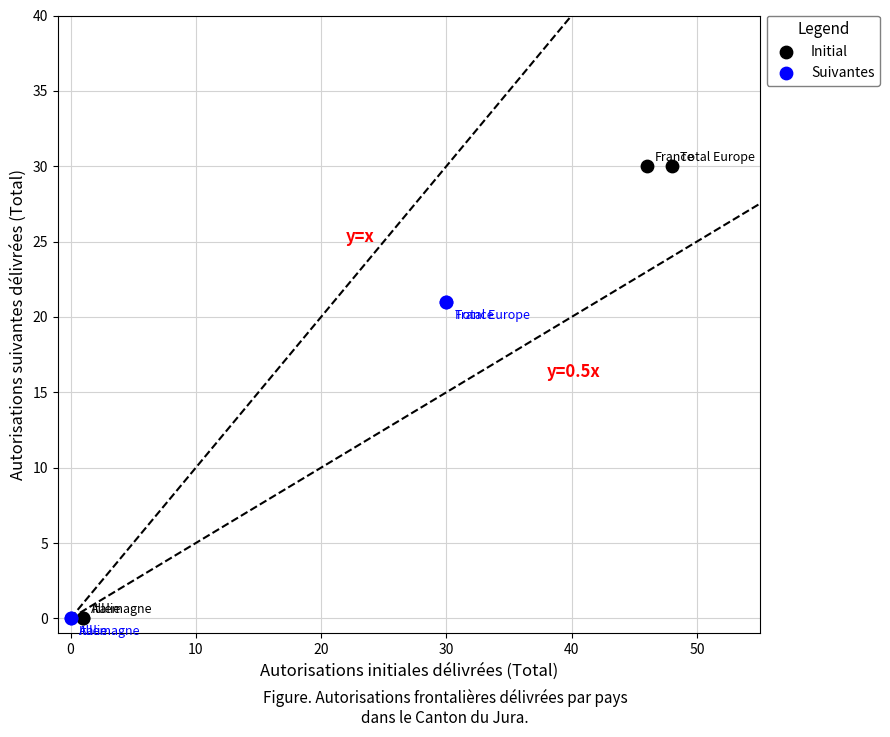

Which series contains the highest Y value?

Initial